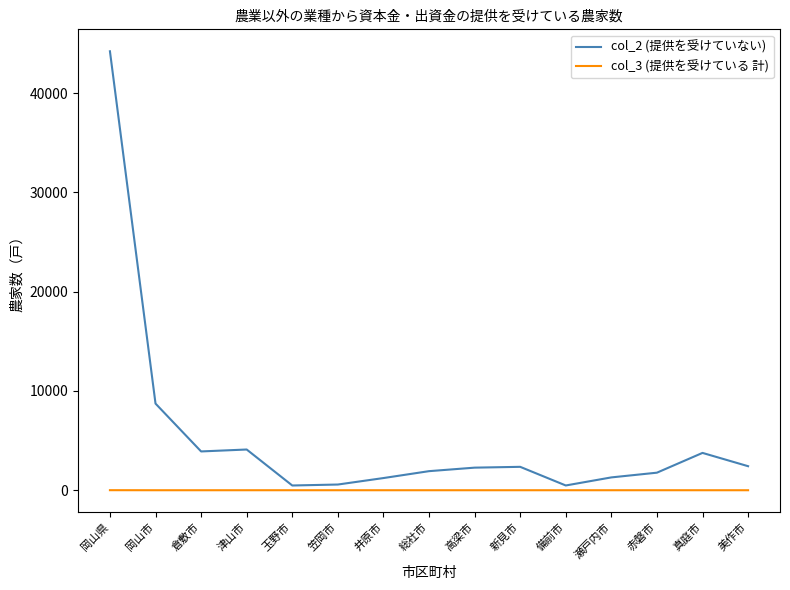

What is the lowest value of the col_2 (提供を受けていない) series?

478